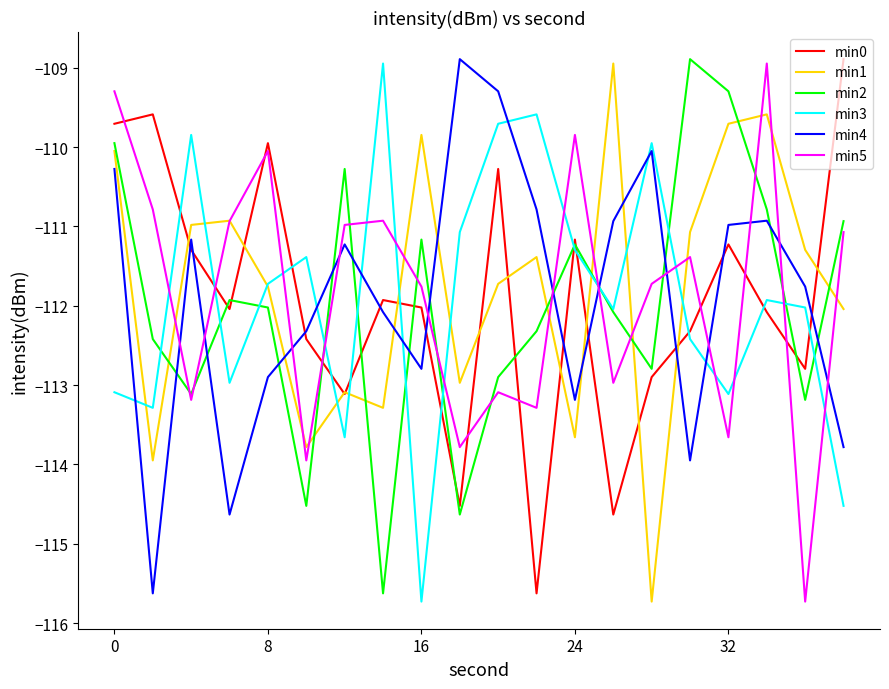

What is the maximum value for min5?

-108.9